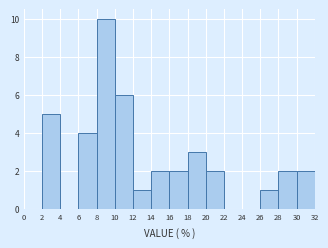

How tall is the bar that spans 30 to 32 on the x-axis? The values are not printed on the chart, so give them approximately, as read against the axis.

2